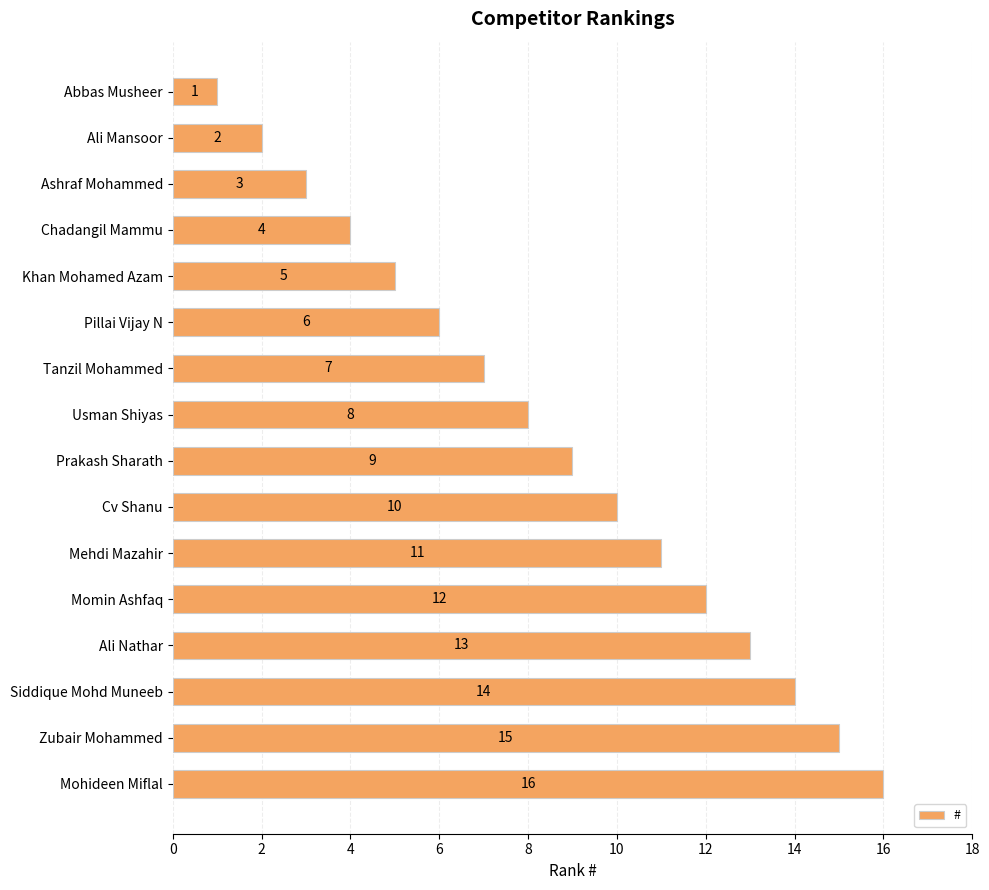

At which label is the value closest to 8?

Usman Shiyas